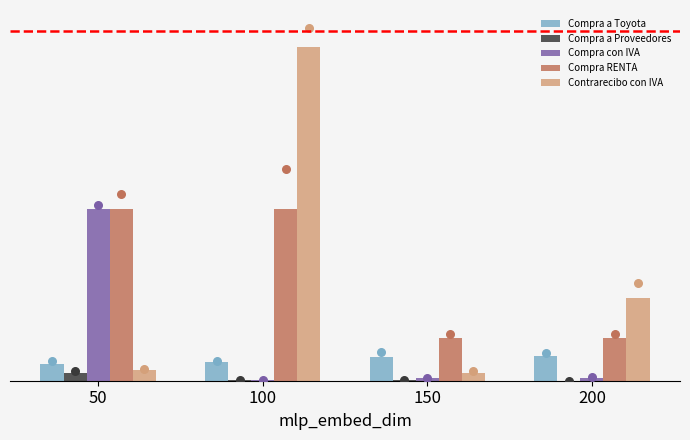

Which series reaches the minimum Y coordinate?

Compra a Proveedores